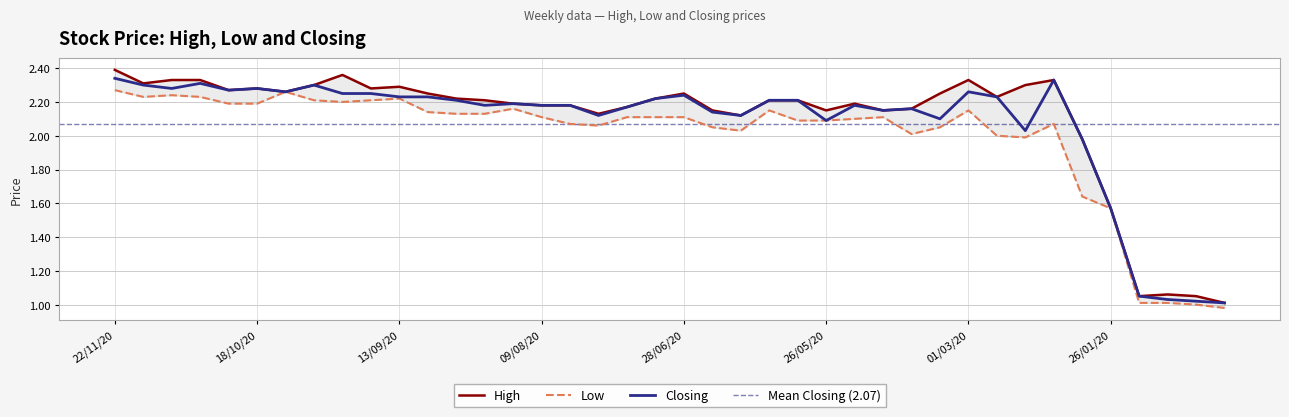

What position from the right is 18/10/20?

35